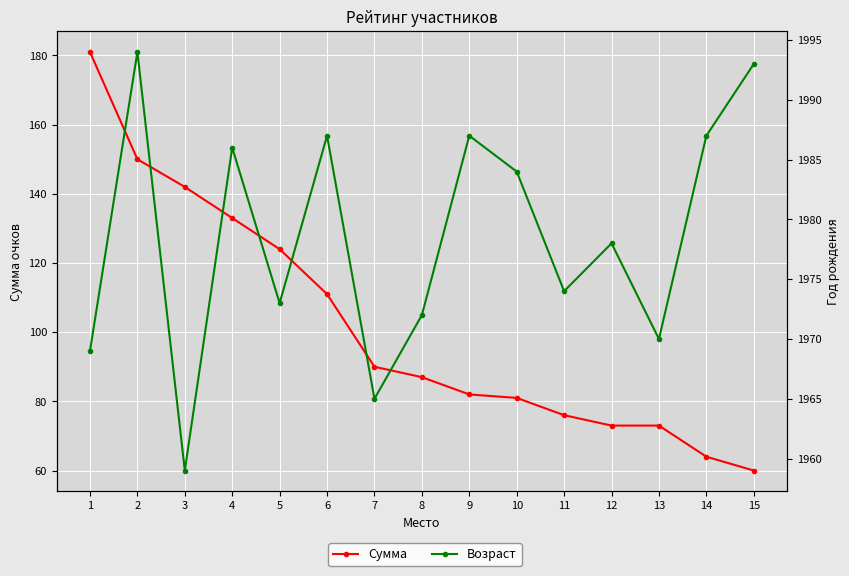

Which series has the largest total across all categories?

Возраст